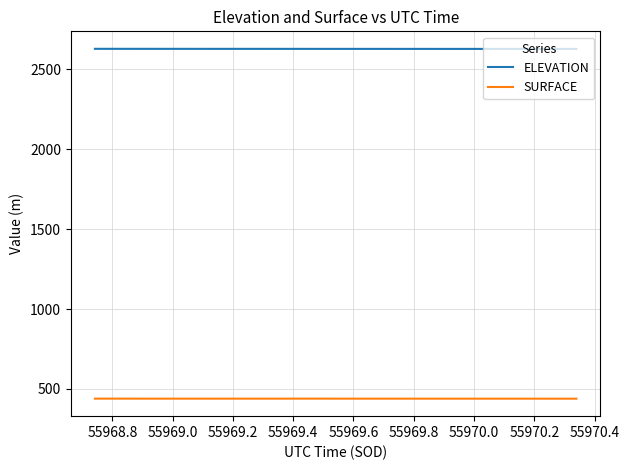

Which series has the largest total across all categories?

ELEVATION